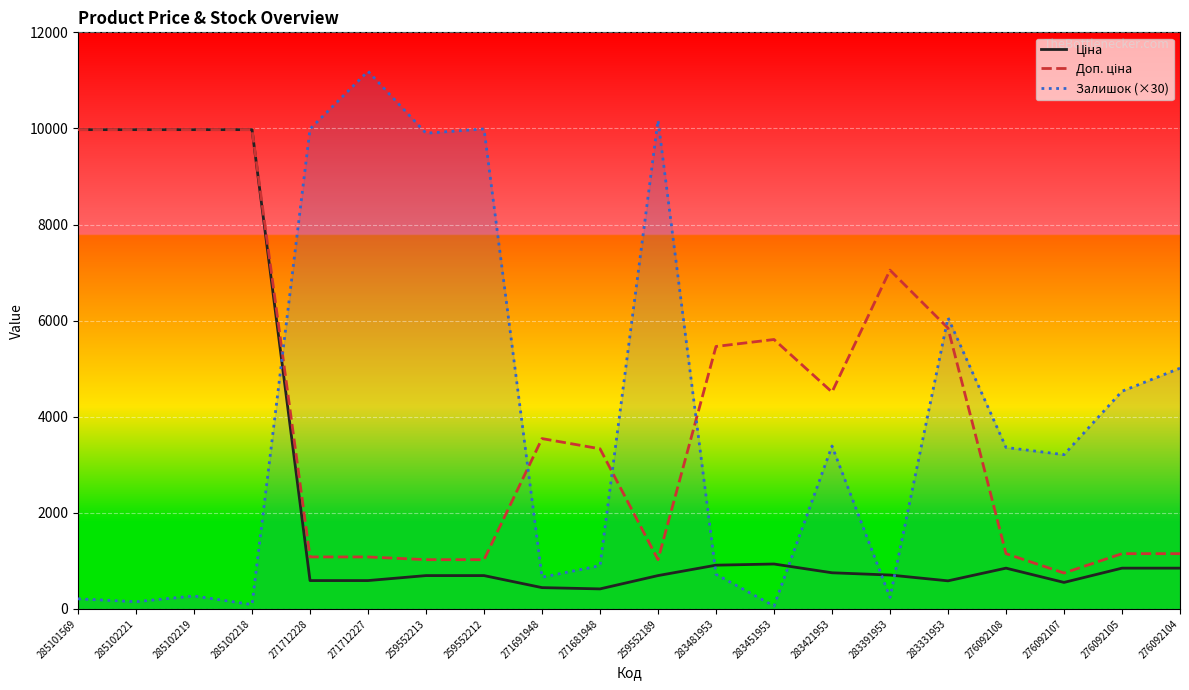

Reading right to left, transcribe all the data shown in this chart.

Ціна: 276092104=848.4	276092105=848.4	276092107=551.5	276092108=848.4	283331953=584.4	283391953=705.1	283421953=752.2	283451953=934.5	283481953=910.4	259552189=693.7	271681948=416.6	271691948=443.1	259552212=693.7	259552213=693.7	271712227=589.9	271712228=589.9	285102218=9975.0	285102219=9975.0	285102221=9975.0	285101569=9975.0
Доп. ціна: 276092104=1149.7	276092105=1149.7	276092107=747.0	276092108=1149.7	283331953=5843.9	283391953=7051.3	283421953=4513.3	283451953=5607.2	283481953=5462.3	259552189=1024.6	271681948=3332.5	271691948=3545.0	259552212=1024.6	259552213=1024.6	271712227=1081.7	271712228=1081.7	285102218=9975.0	285102219=9975.0	285102221=9975.0	285101569=9975.0
Залишок: 276092104=5010.0	276092105=4530.0	276092107=3210.0	276092108=3360.0	283331953=6060.0	283391953=240.0	283421953=3390.0	283451953=60.0	283481953=720.0	259552189=10170.0	271681948=900.0	271691948=660.0	259552212=9990.0	259552213=9900.0	271712227=11190.0	271712228=9990.0	285102218=90.0	285102219=270.0	285102221=150.0	285101569=210.0